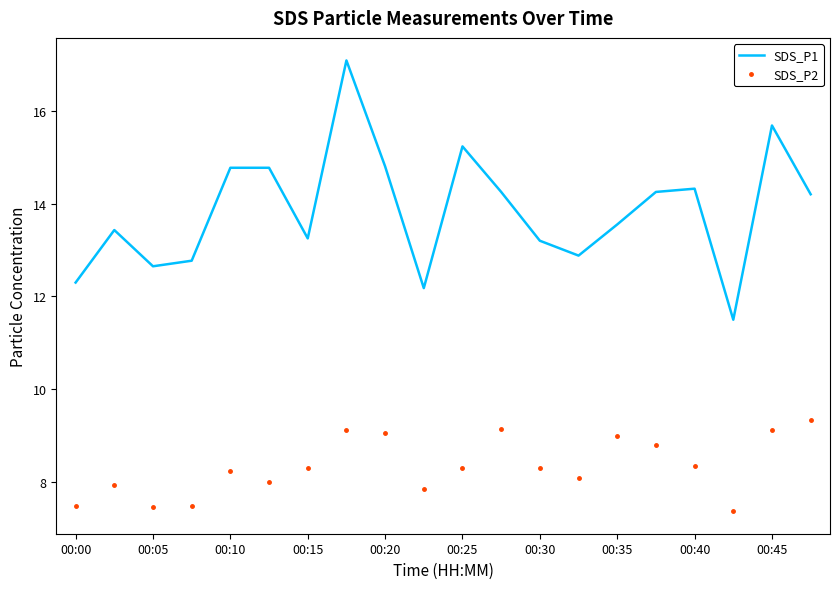

Which series has the largest range (max minus min)?

SDS_P1